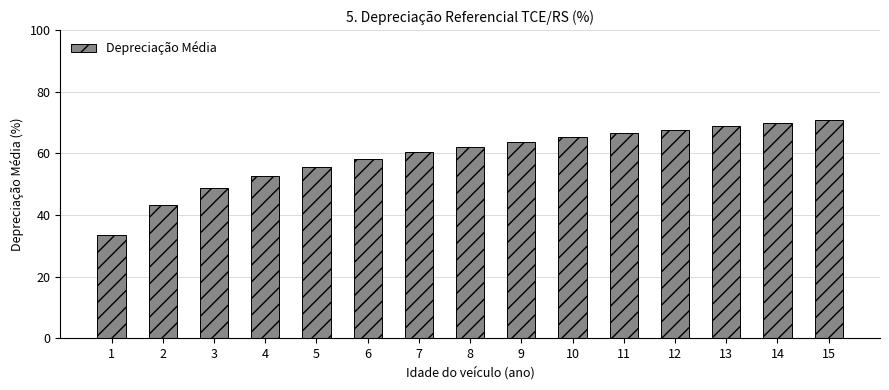

What is the sum of all values?

886.7